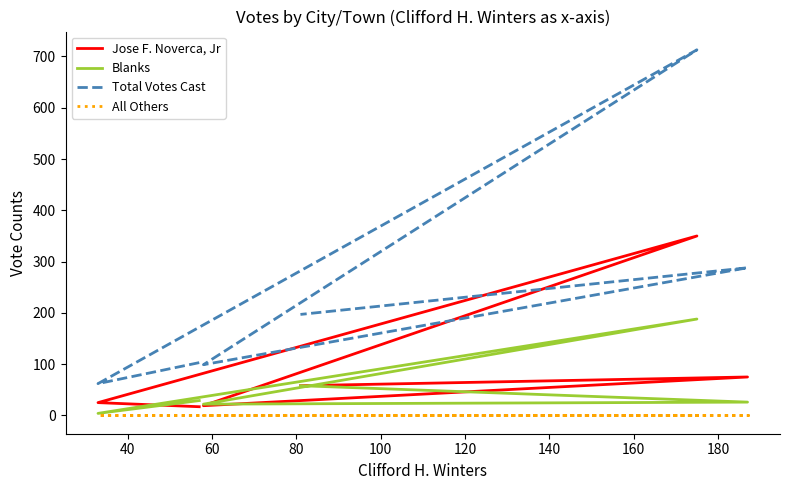

How many lines are shown in the chart?

4